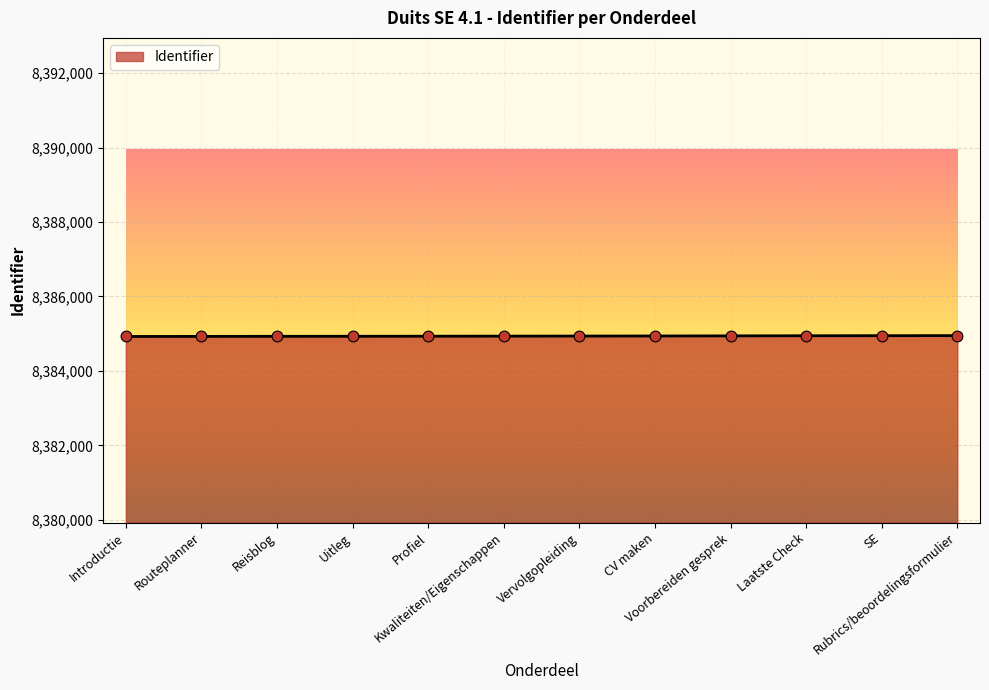

Approximately how many times larger is the value at Laatste Check compared to Voorbereiden gesprek?

1.0